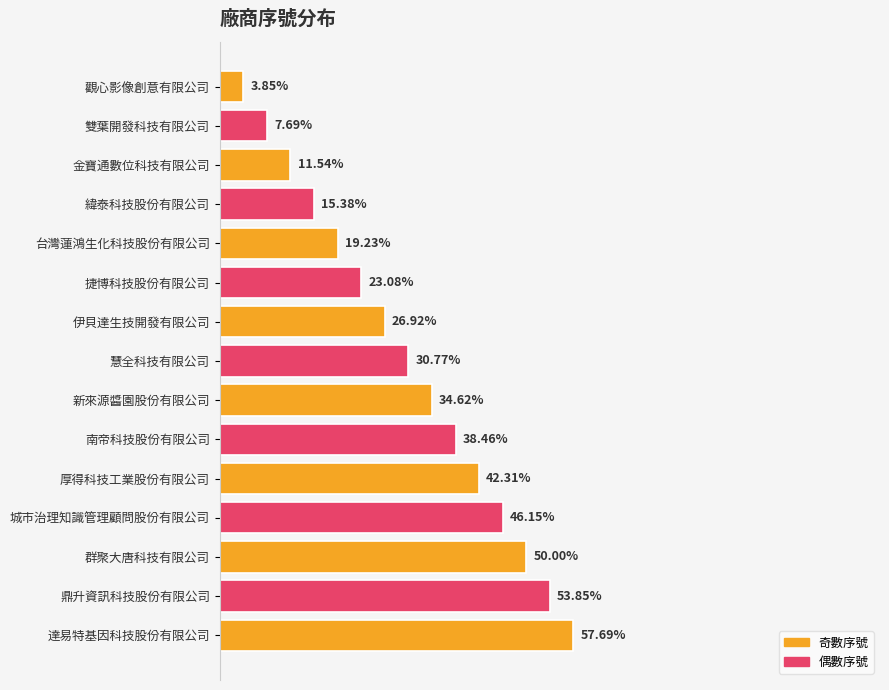

Are the bars horizontal?

Yes